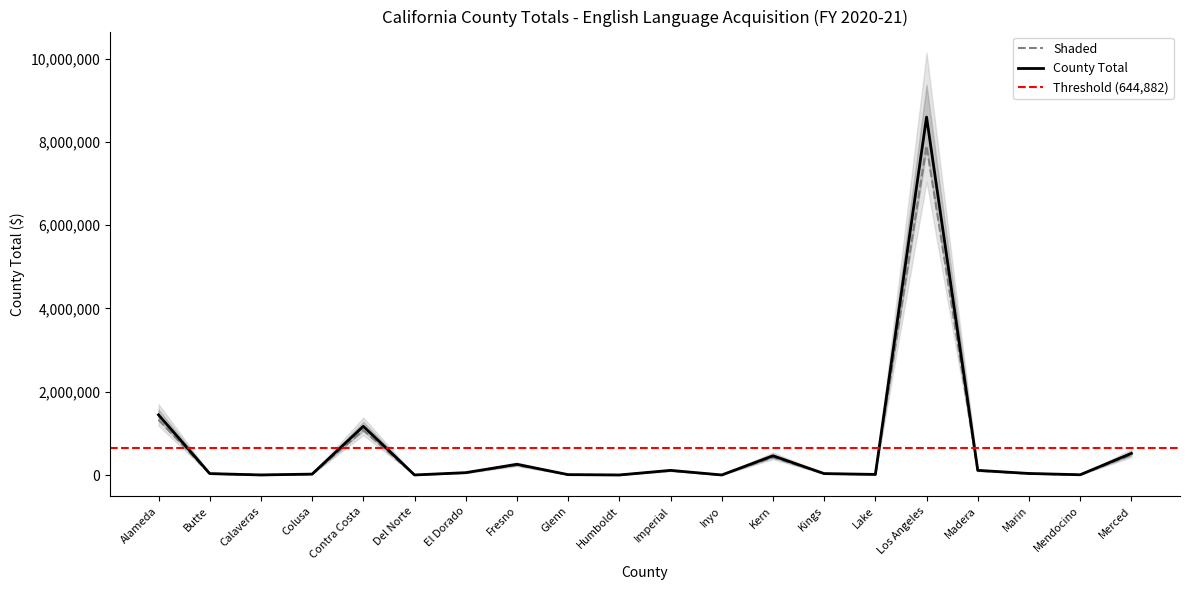

What is the difference between the values at Alameda and Marin?

1294818.1